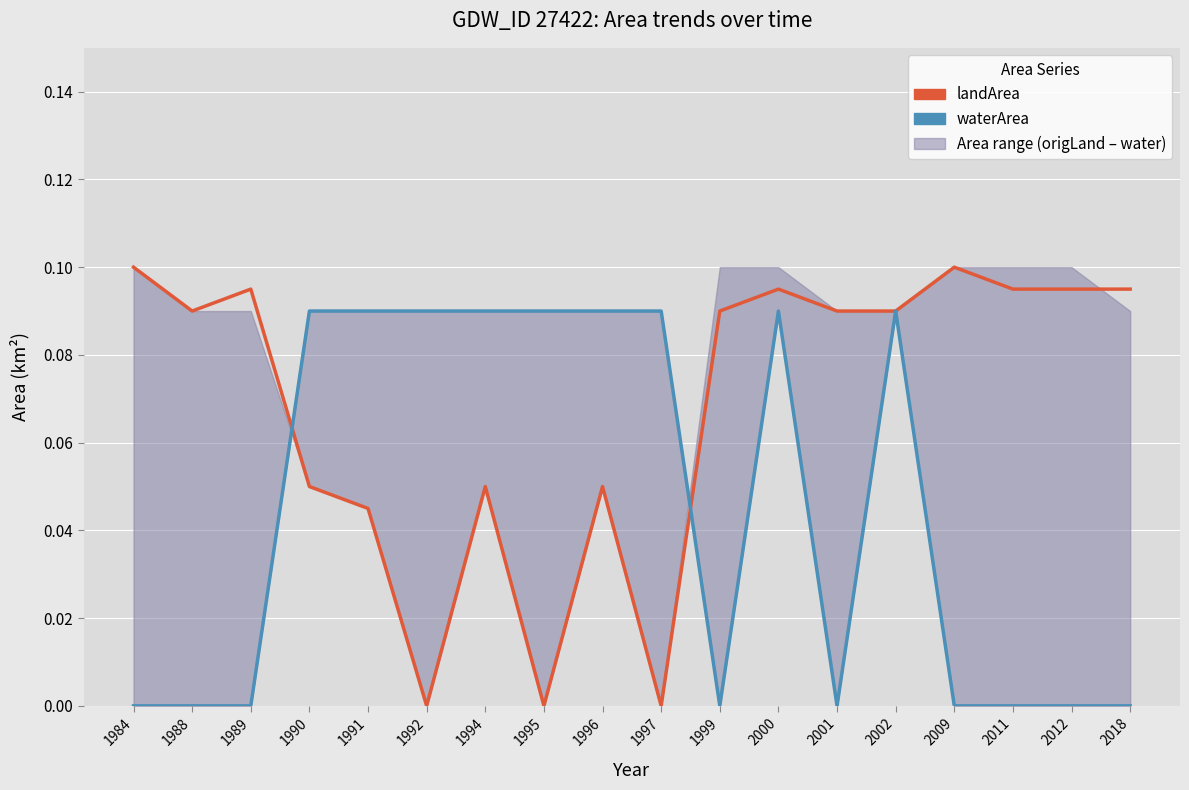

How many intersections are there between landArea and waterArea?

2